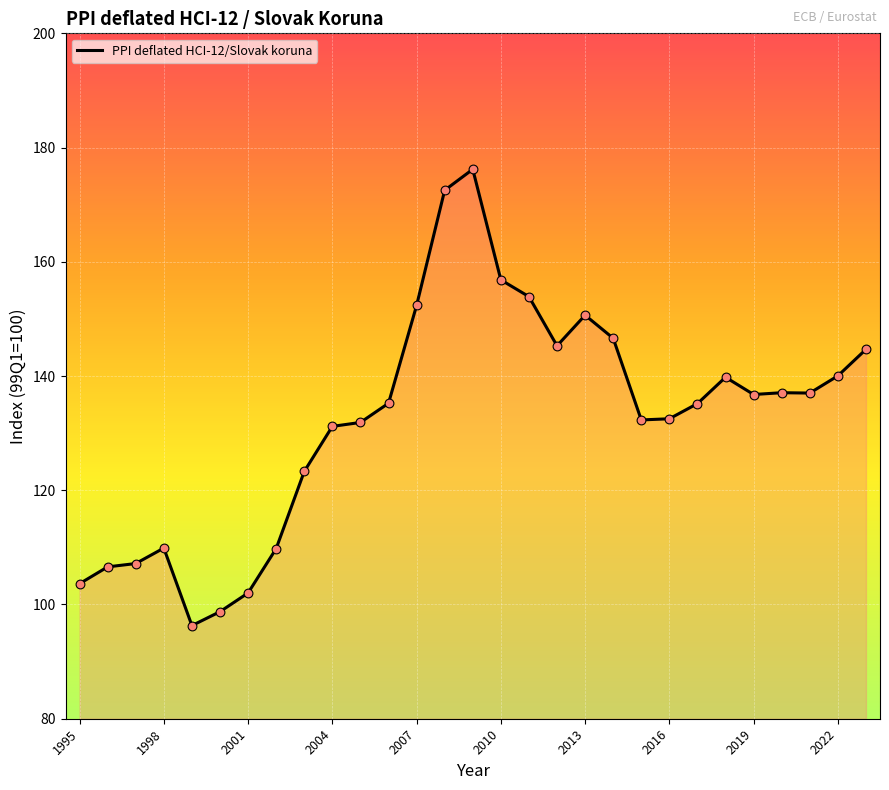

What is the minimum value shown in the chart?

96.3